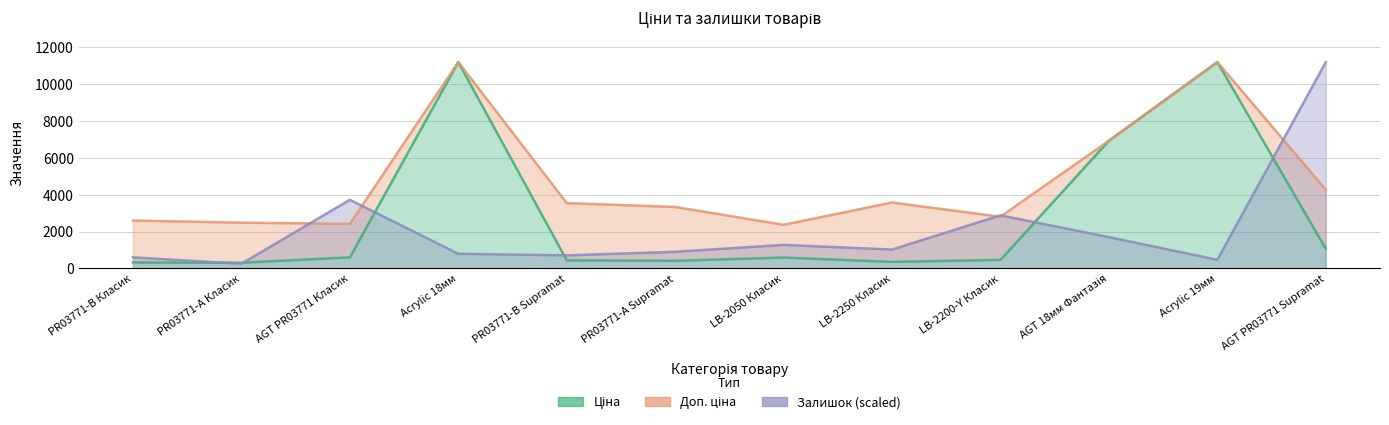

Does the chart display data point markers on the line(s)?

No